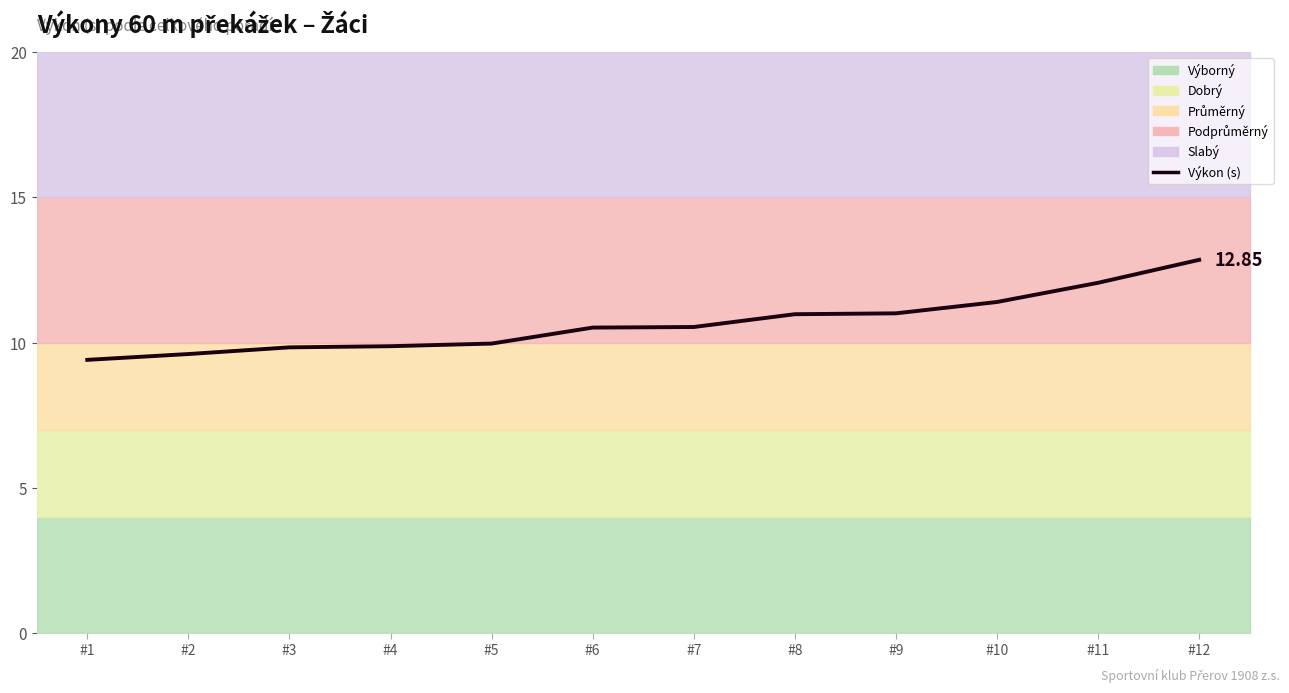

Which has a higher value, #9 or #3?

#9